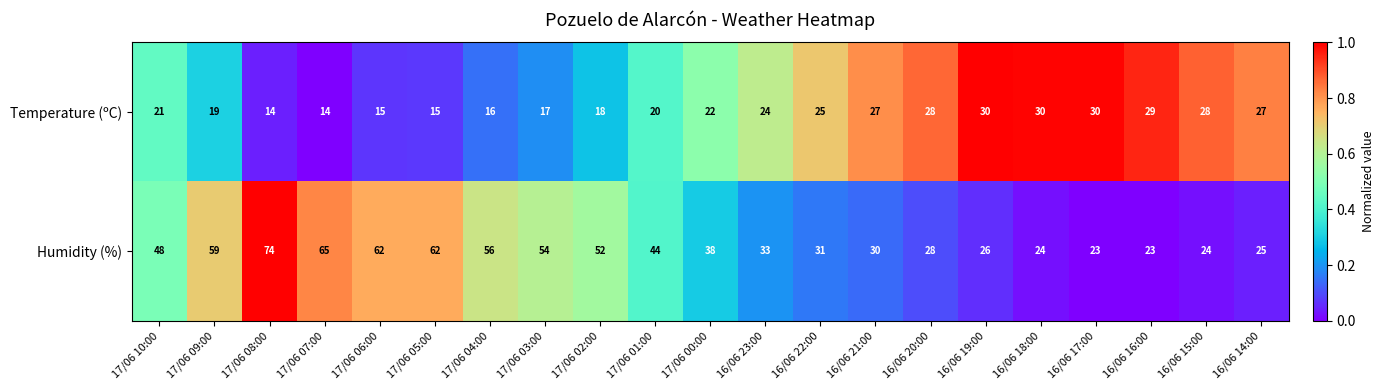

Is the value of Temperature (ºC) at 17/06 10:00 greater than the value of Humidity (%) at 16/06 14:00?

No